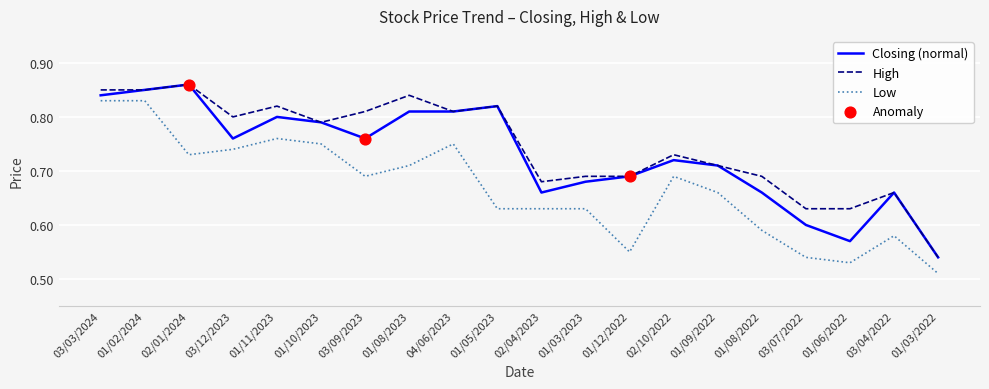

At how many categories does at least one series exceed 0?

20